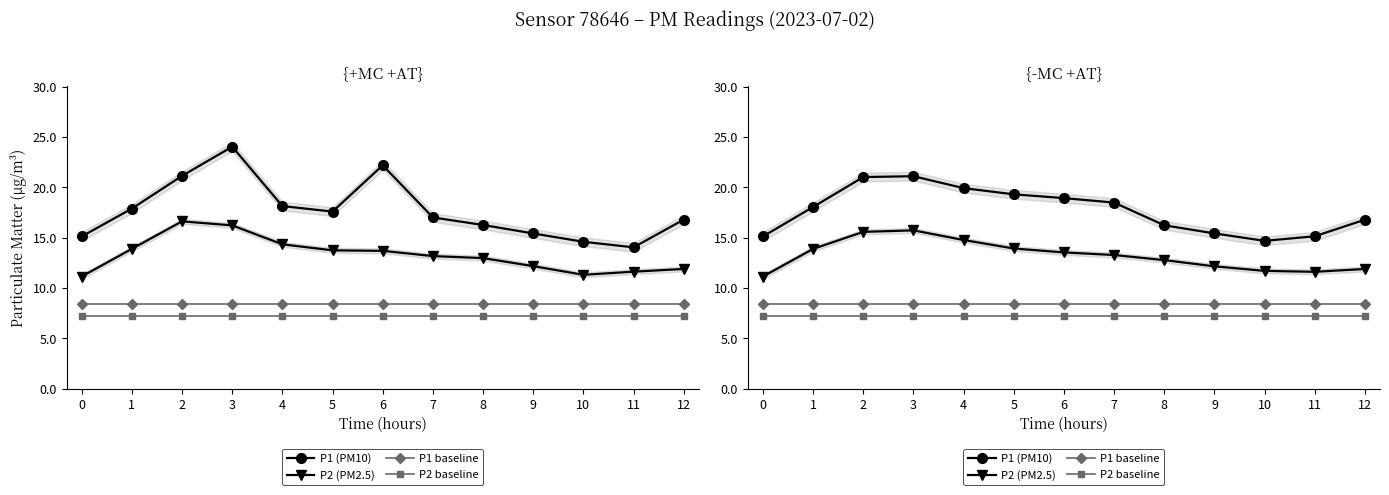

What is the difference between the highest and lowest values at 0?

7.9